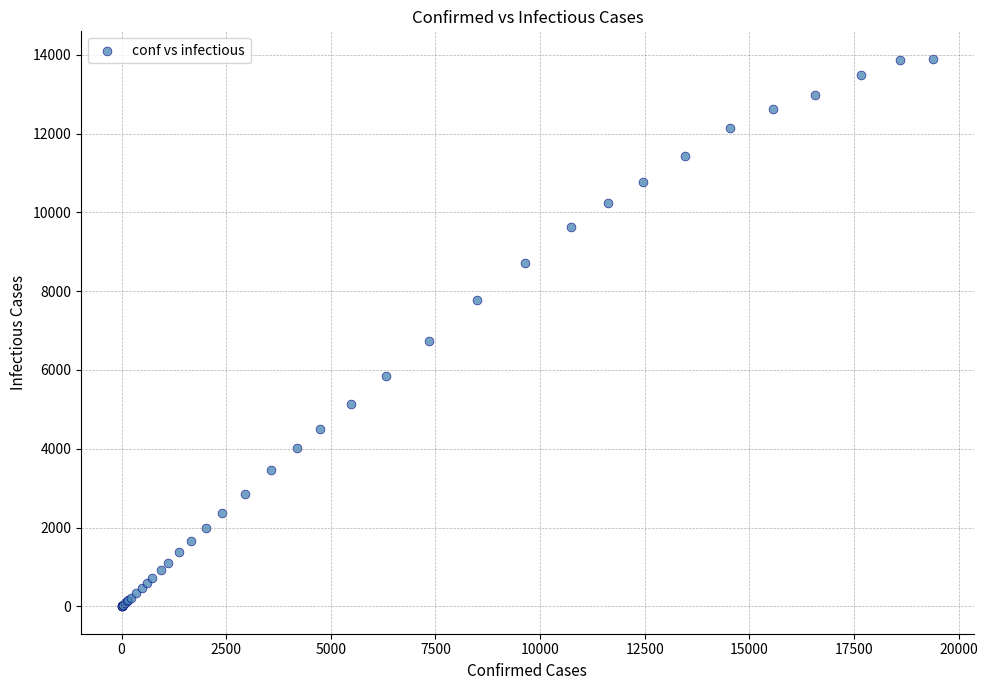

What Y value in the scatter plot is closest to 6951?

6733